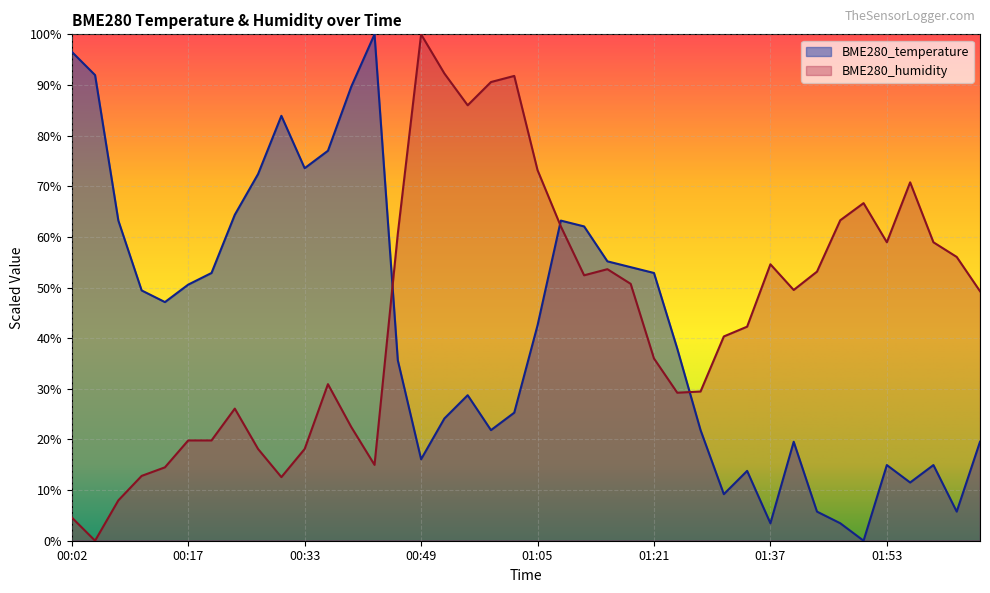

What is the sum of all BME280_temperature values?

1675.9